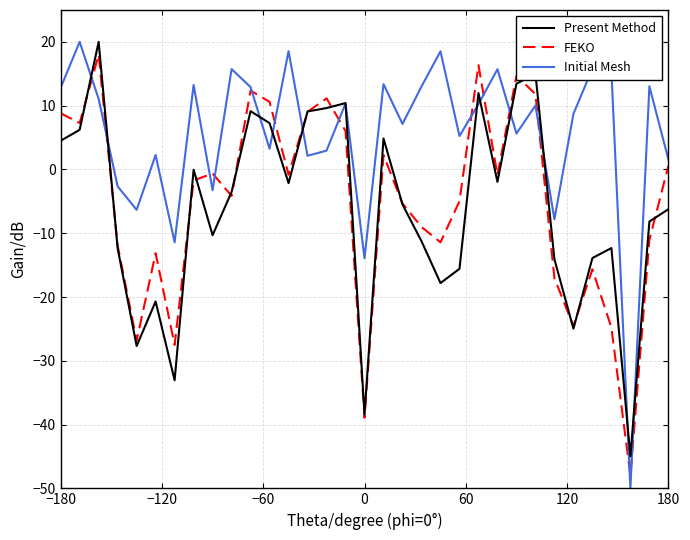

What are all the series names shown in the legend?

Present Method, FEKO, Initial Mesh